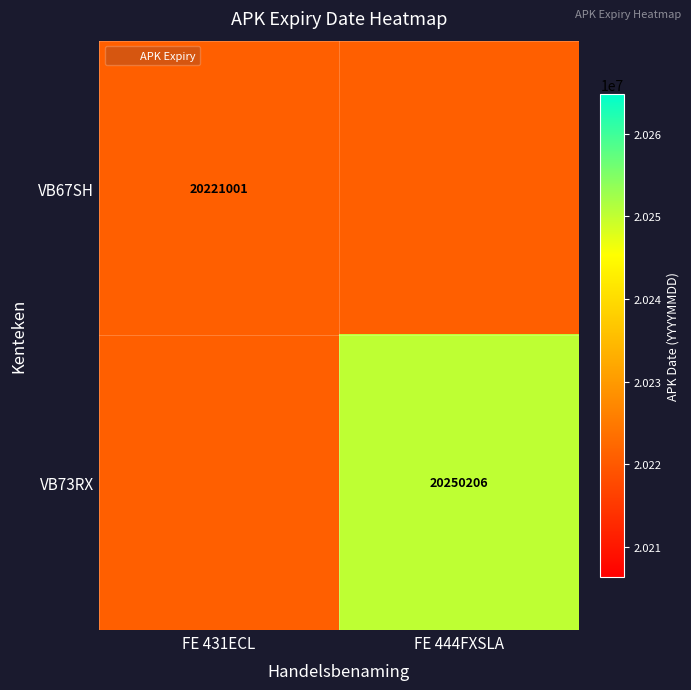

What is the total value across all series at FE 444FXSLA?

40471207